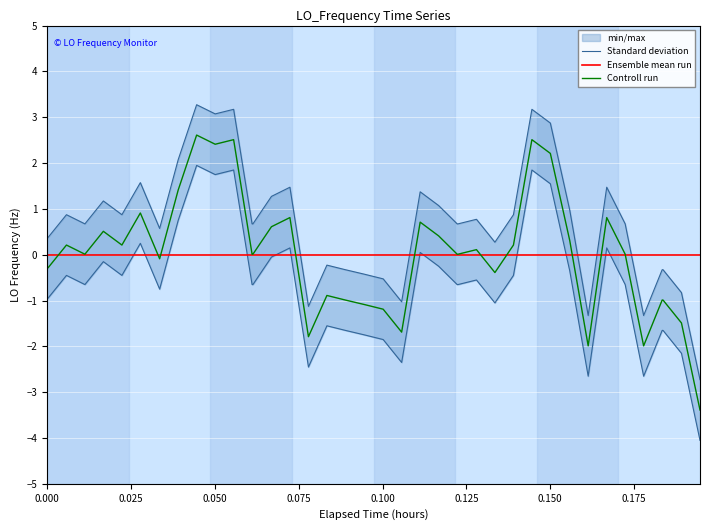

After their last crossing, which series has the higher values: Standard deviation or Ensemble mean run?

Ensemble mean run